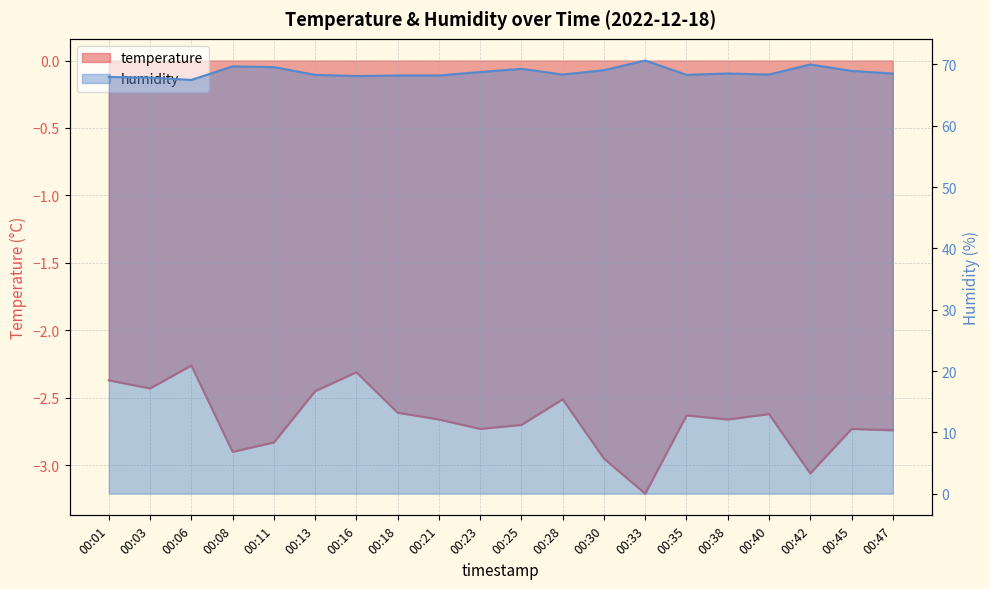

What is the smallest value displayed?

-3.2